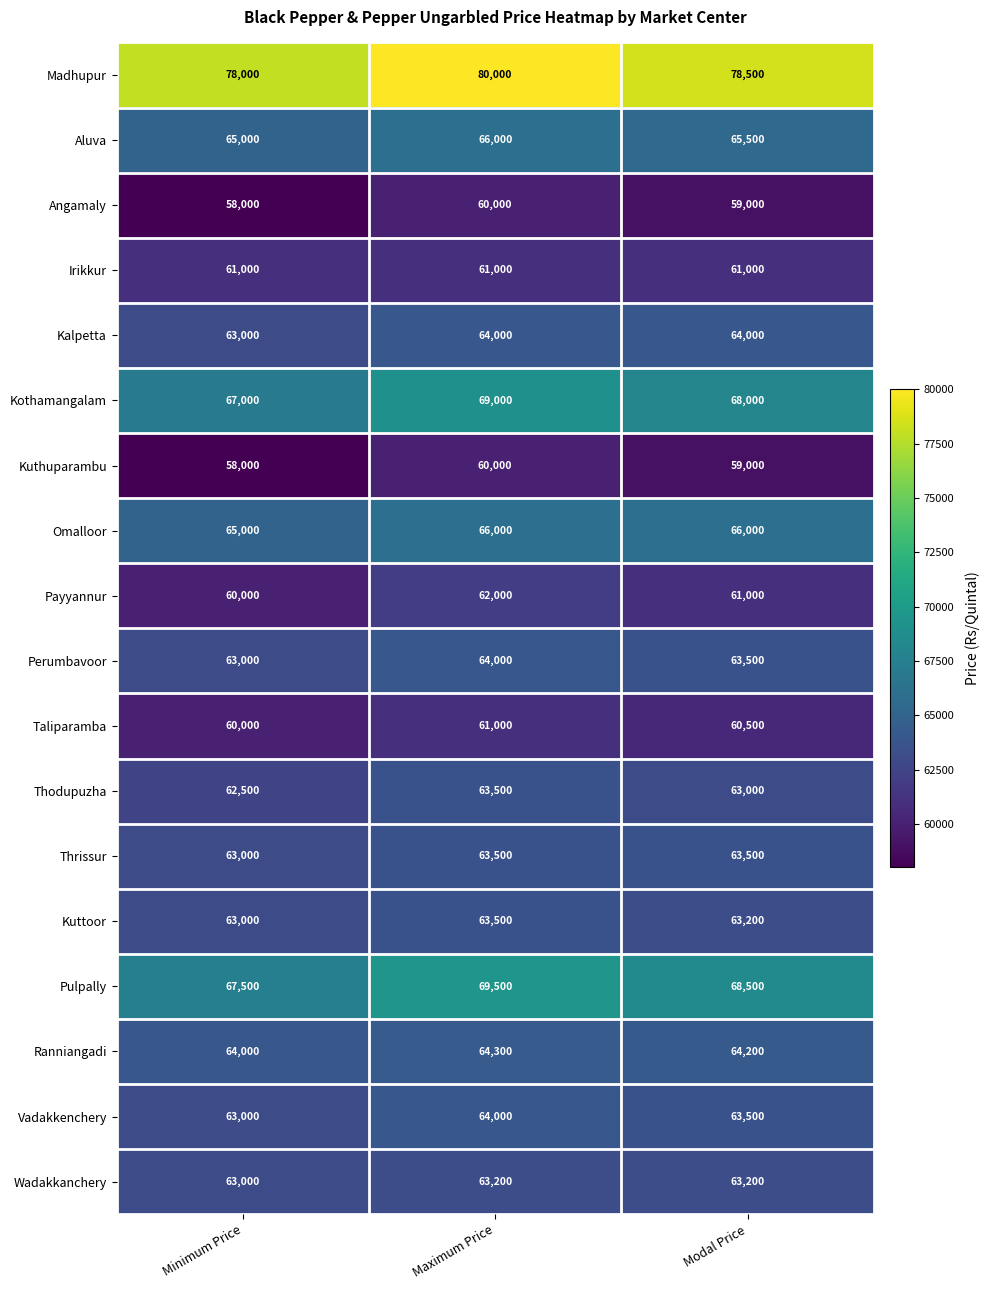

What is the sum of all Kuttoor values?

189700